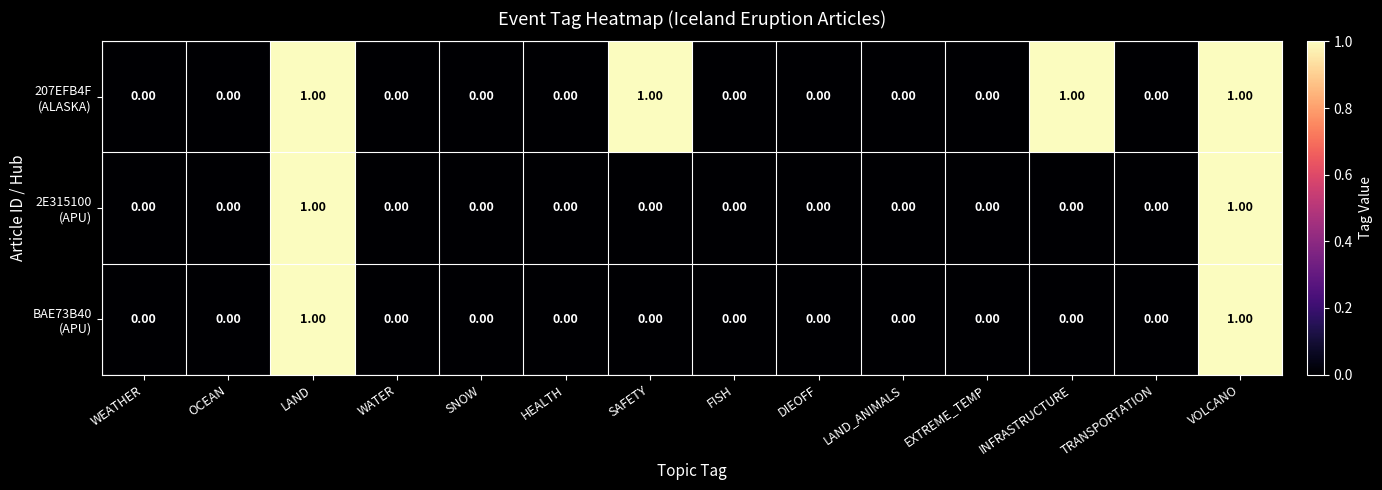

What is the total value across all series at VOLCANO?

3